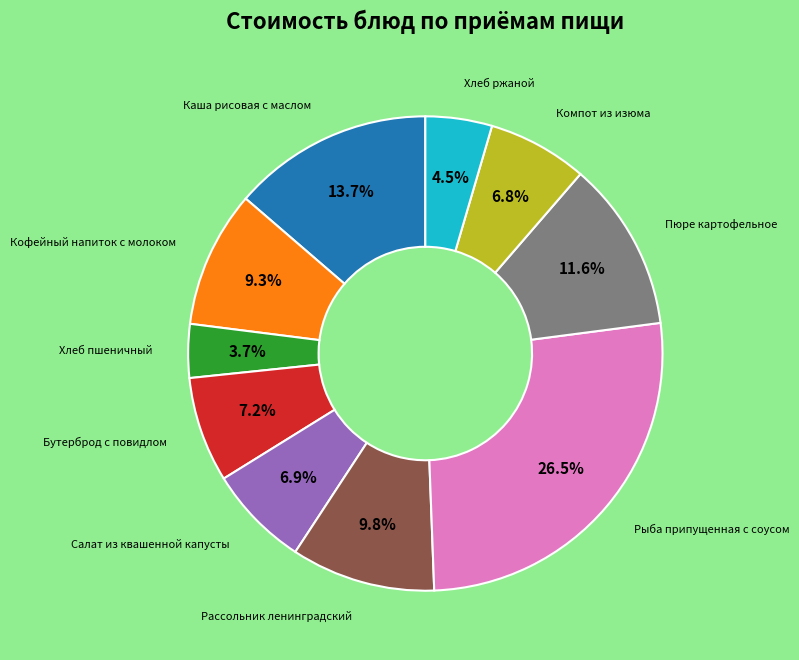

Is there any slice that represents more than half of the pie?

No